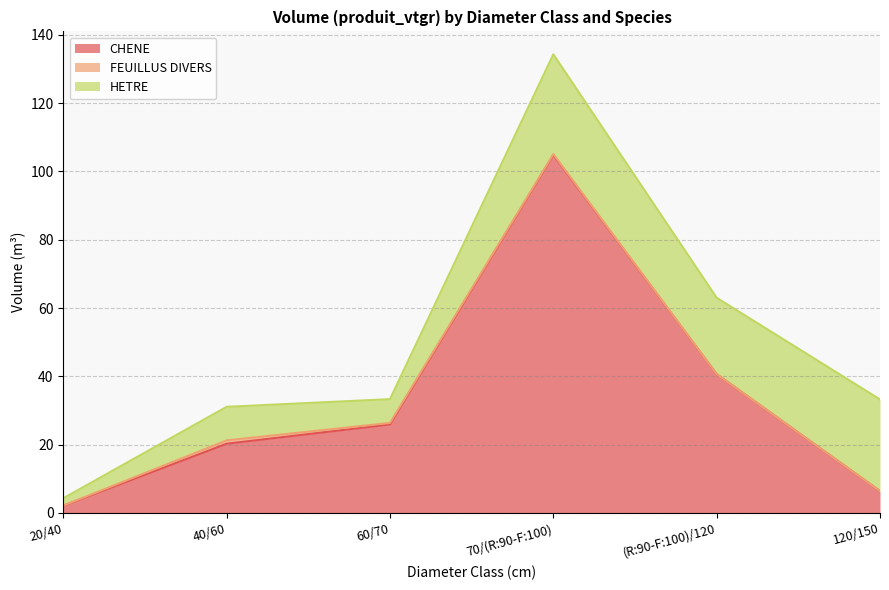

What is the value of the HETRE point at the 2nd from the left?

9.8